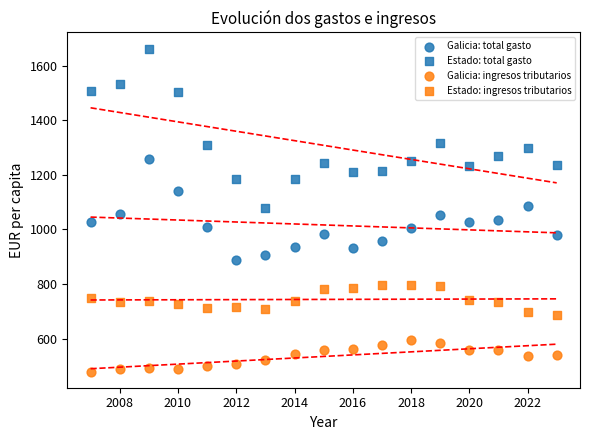

How many data points are displayed?

68